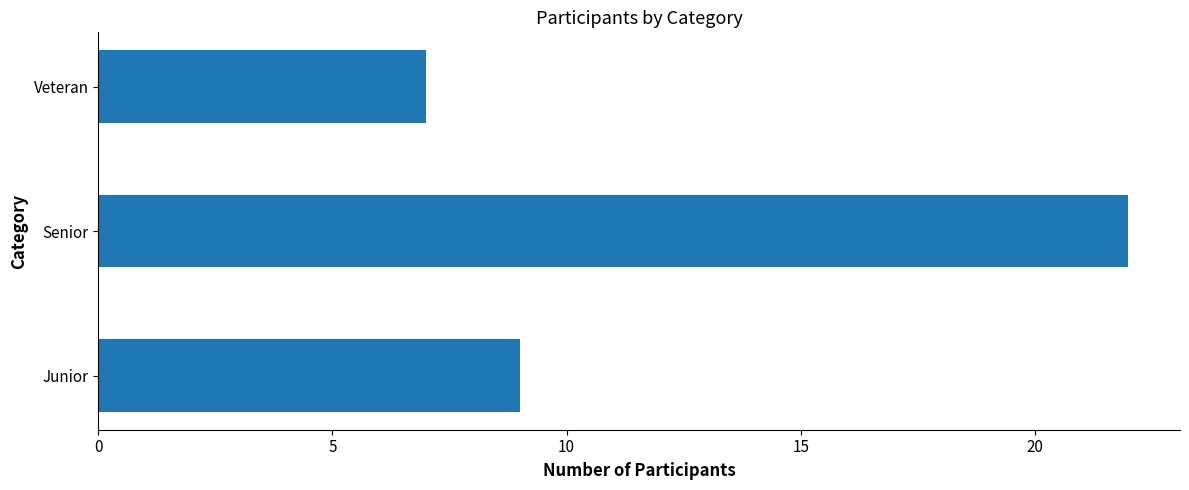

Approximately how many times larger is the value at Junior compared to Senior?

0.4